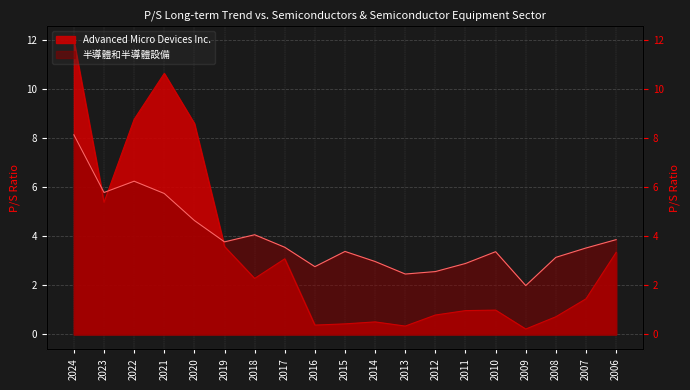

What is the average value of the 半導體和半導體設備 series?

3.9